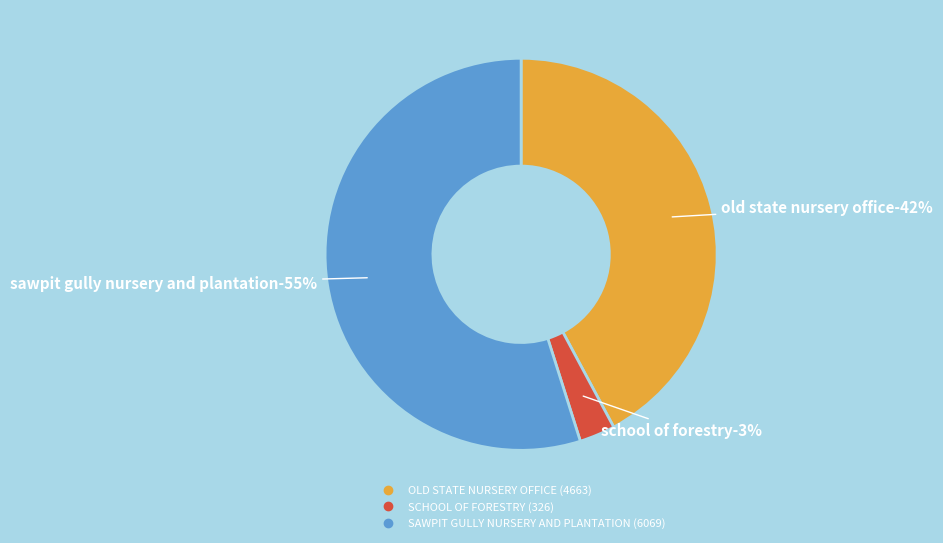

Is there any slice that represents more than half of the pie?

Yes